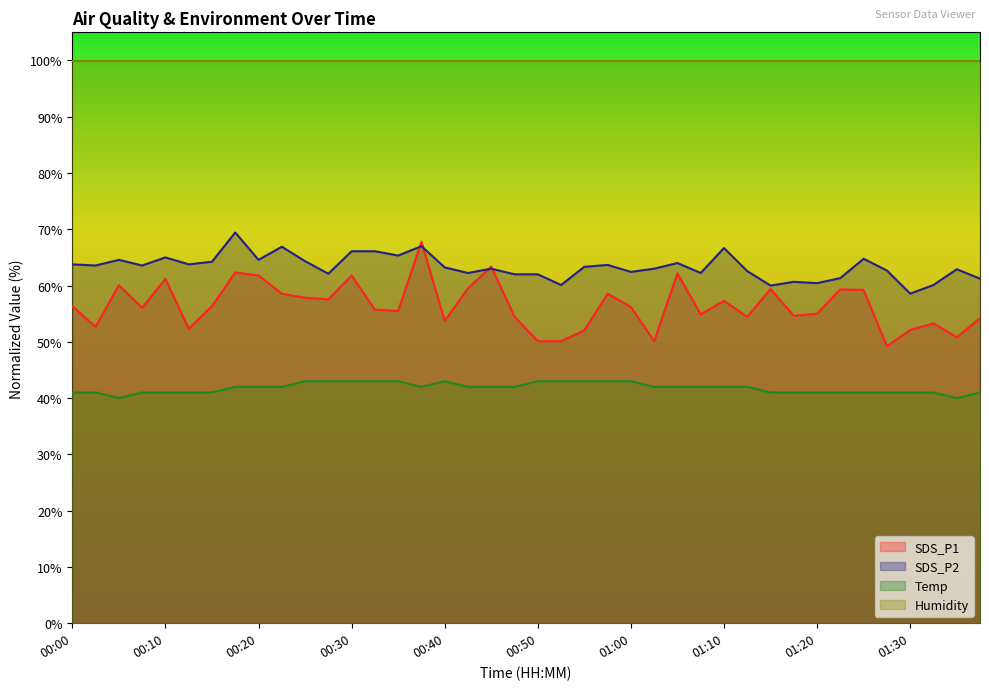

Which category has the lowest value in the Temp series?

00:05